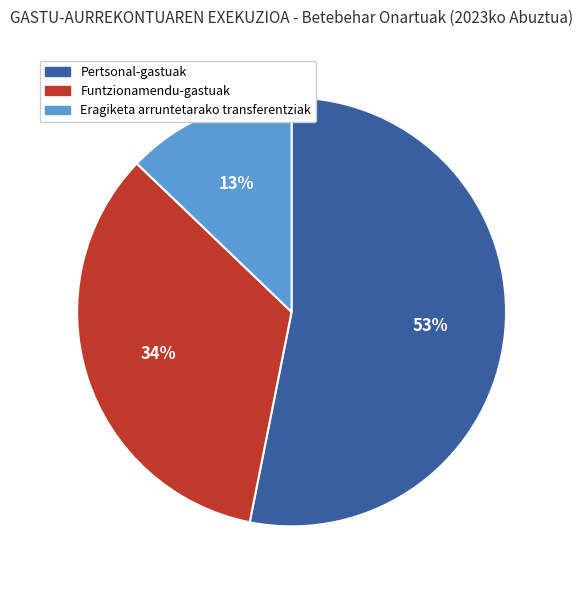

Approximately how many times larger is the value at Funtzionamendu-gastuak compared to Pertsonal-gastuak?

0.6